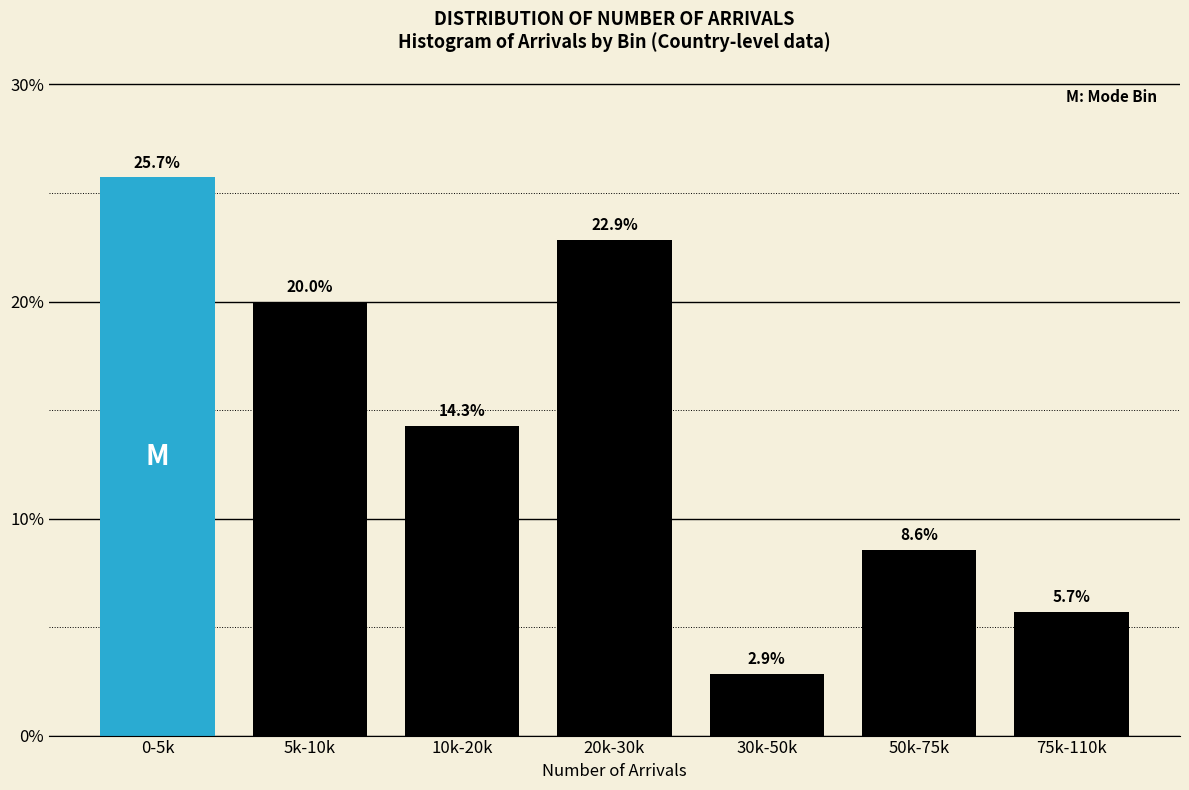

Reading left to right, what are all the values shown in this chart?

0-5k=25.7	5k-10k=20.0	10k-20k=14.3	20k-30k=22.9	30k-50k=2.9	50k-75k=8.6	75k-110k=5.7